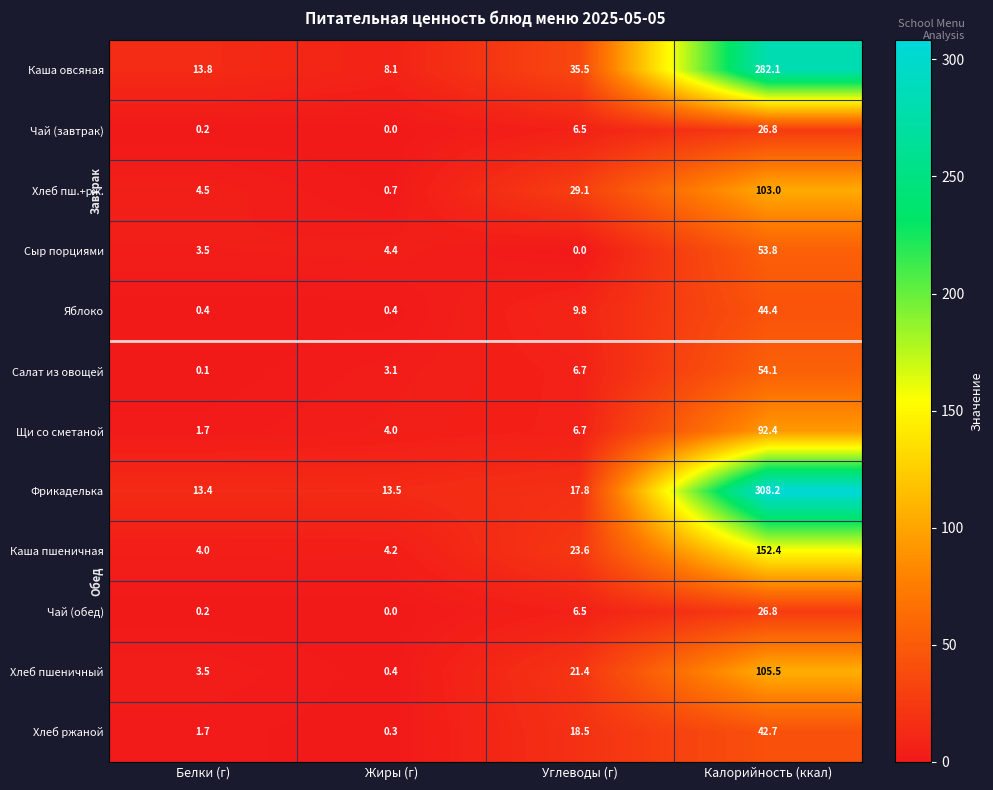

What is the difference between the highest and lowest values at Углеводы (г)?

35.5